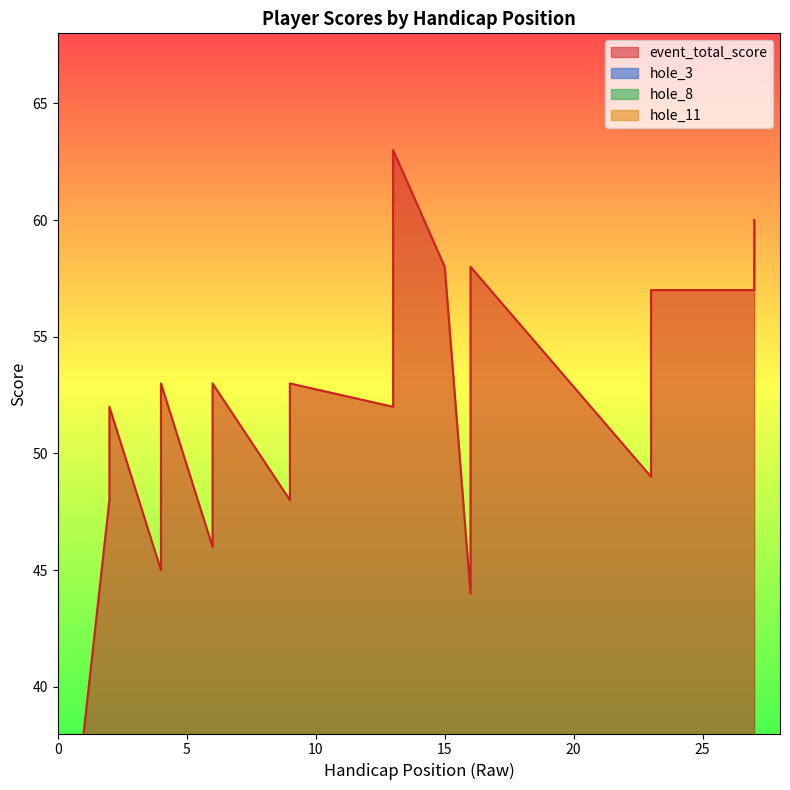

What is the value of the hole_8 point at the 4th from the left?

2